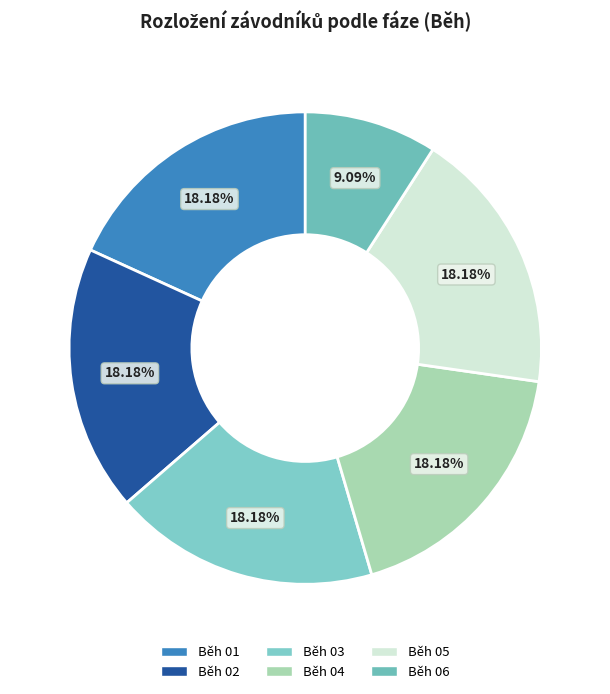

How many slices are in this pie chart?

6